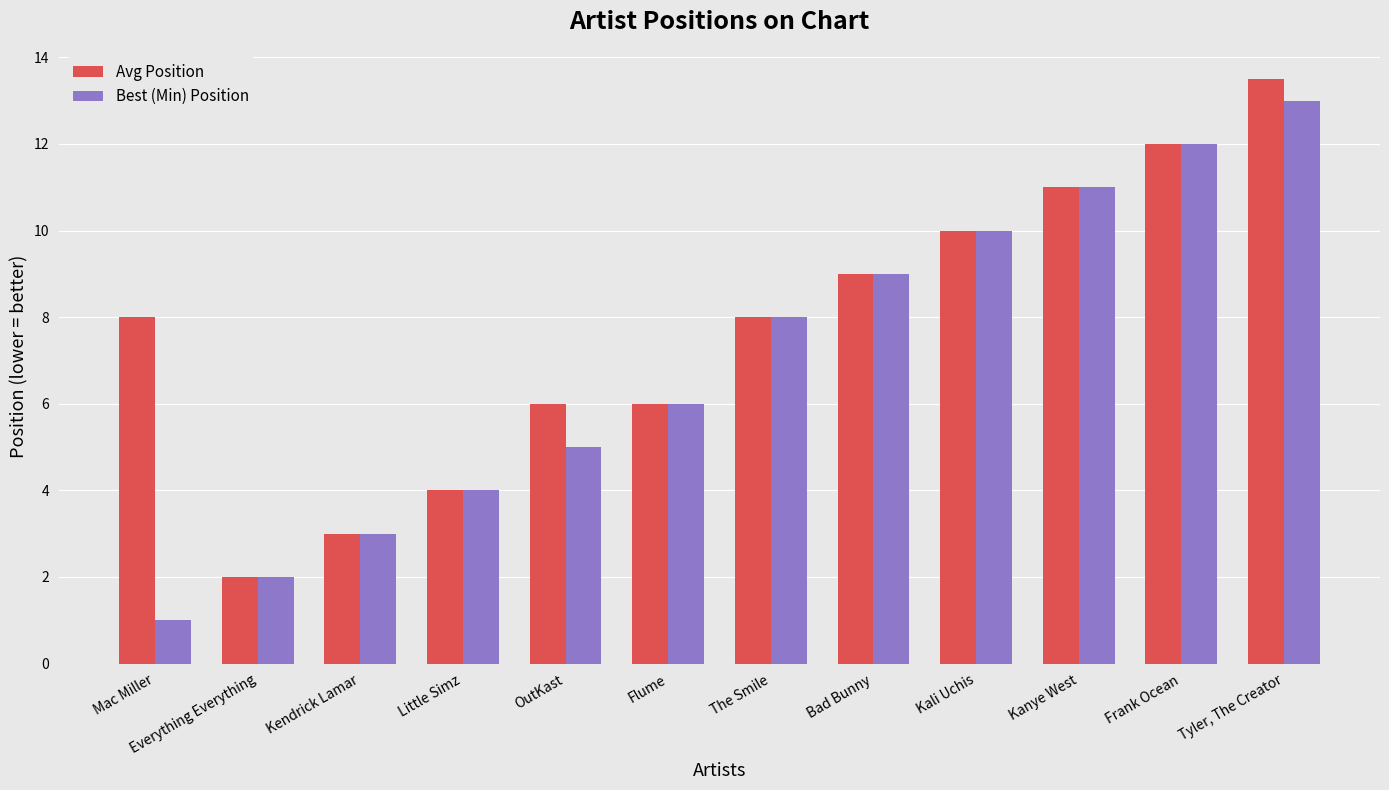

What is the approximate value of Best (Min) Position at Kali Uchis?

10.0